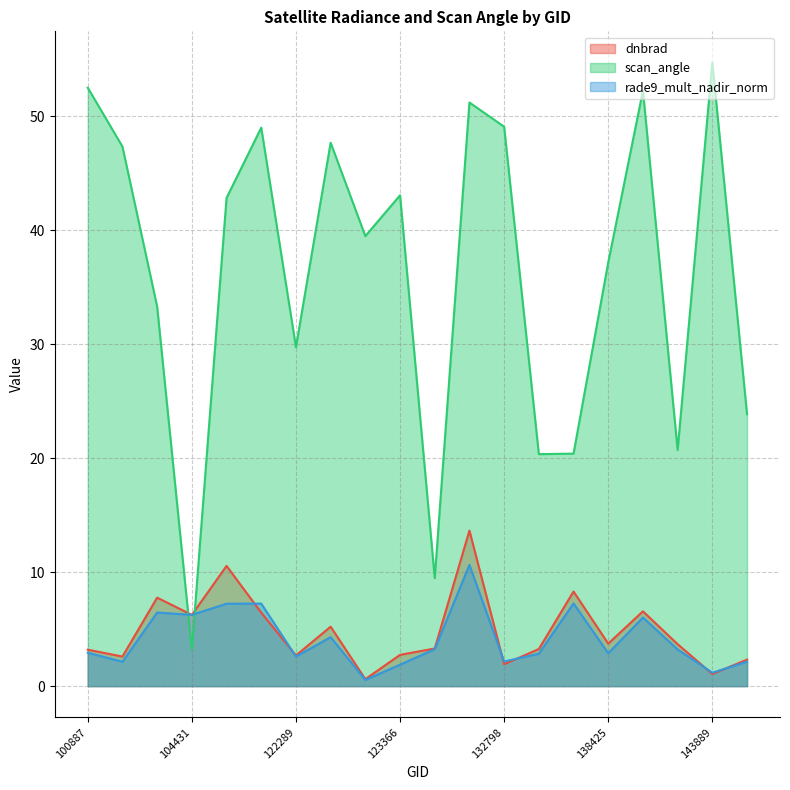

What is the value of the scan_angle point at the 20th from the left?

23.8